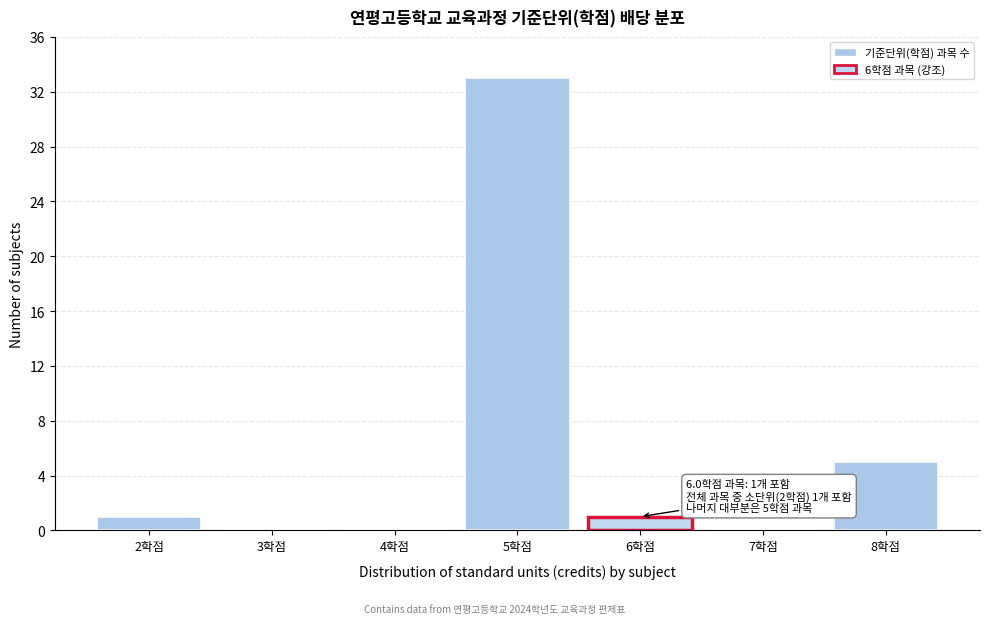

Reading left to right, list all the values displayed in this chart.

2학점=1	3학점=0	4학점=0	5학점=33	6학점=1	7학점=0	8학점=5